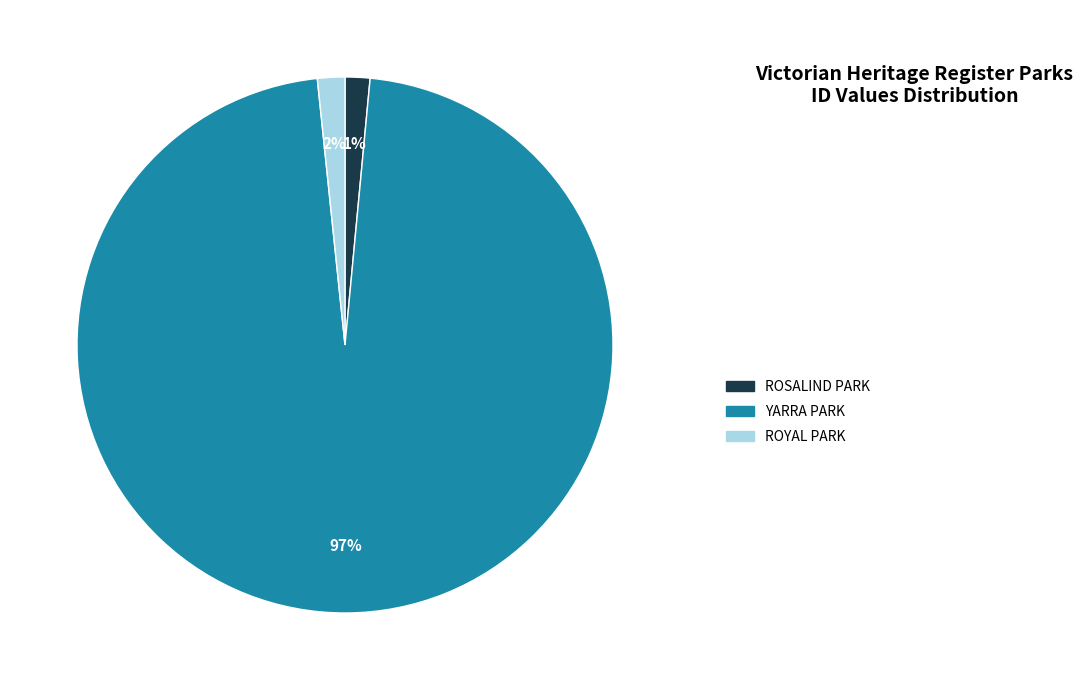

Which category has the biggest portion of the pie?

YARRA PARK